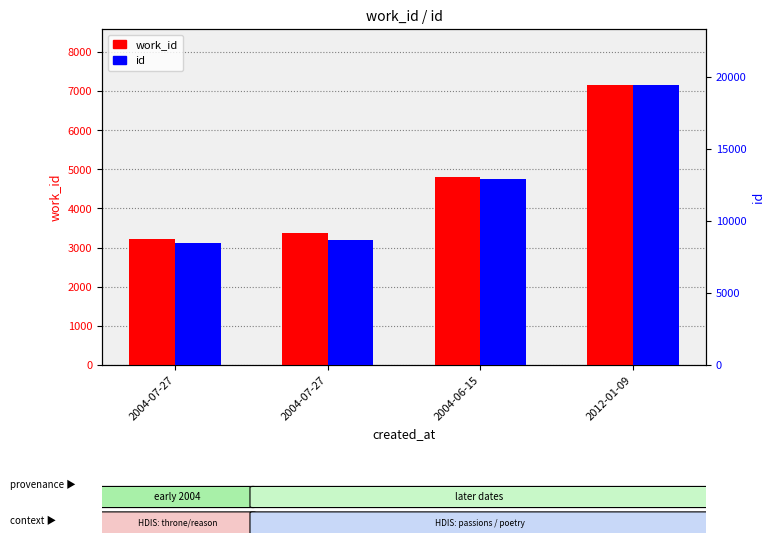

At which label does id first exceed 12868?

2012-01-09